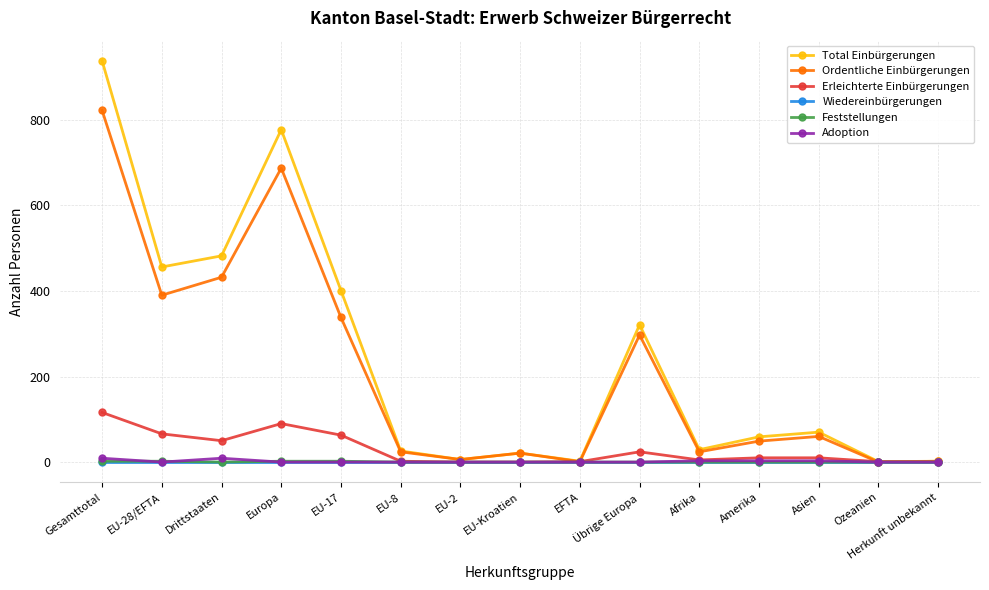

What is the spread (max minus min) of values at Ozeanien?

1